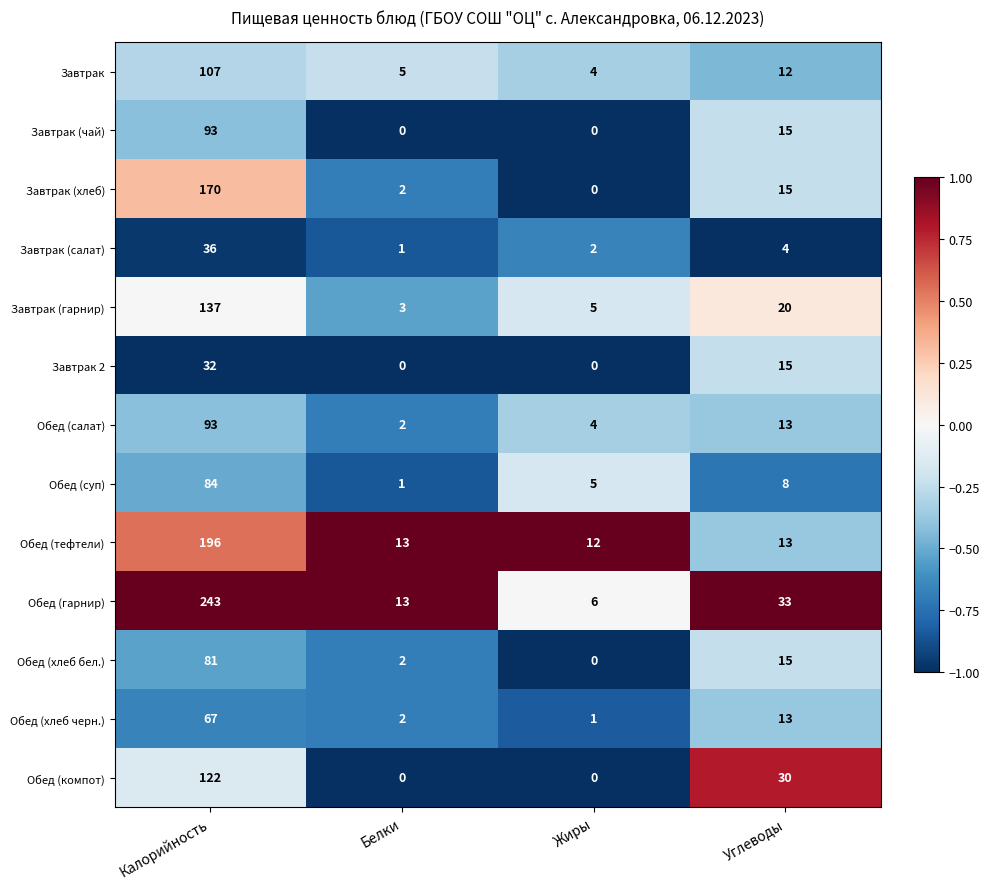

Which category has the lowest value in the Обед (гарнир) series?

Жиры